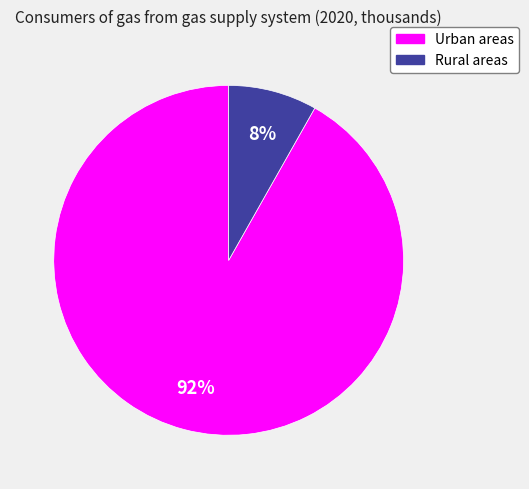

What percentage is the Rural areas slice, to the nearest percent?

8%